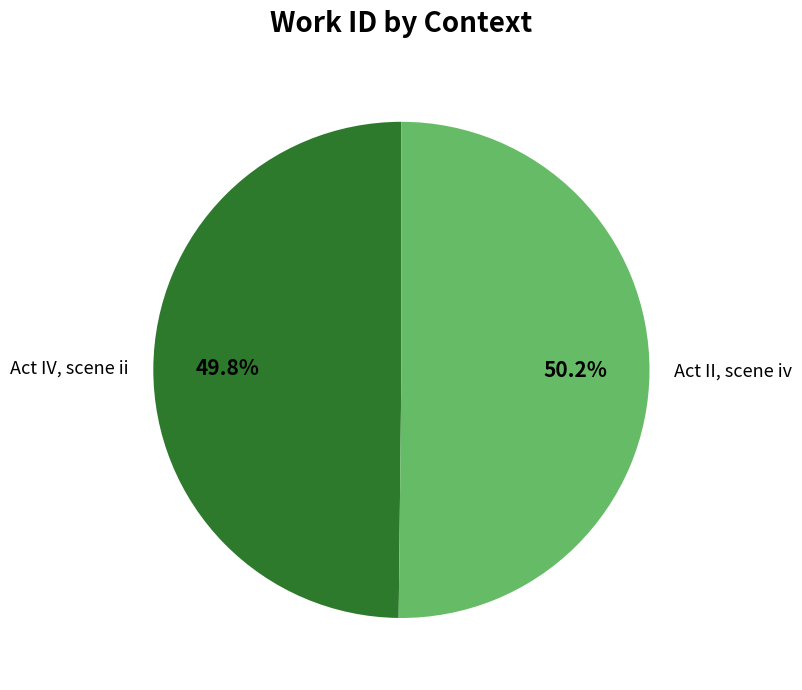

What portion of the pie excludes Act II, scene iv?

49.8%